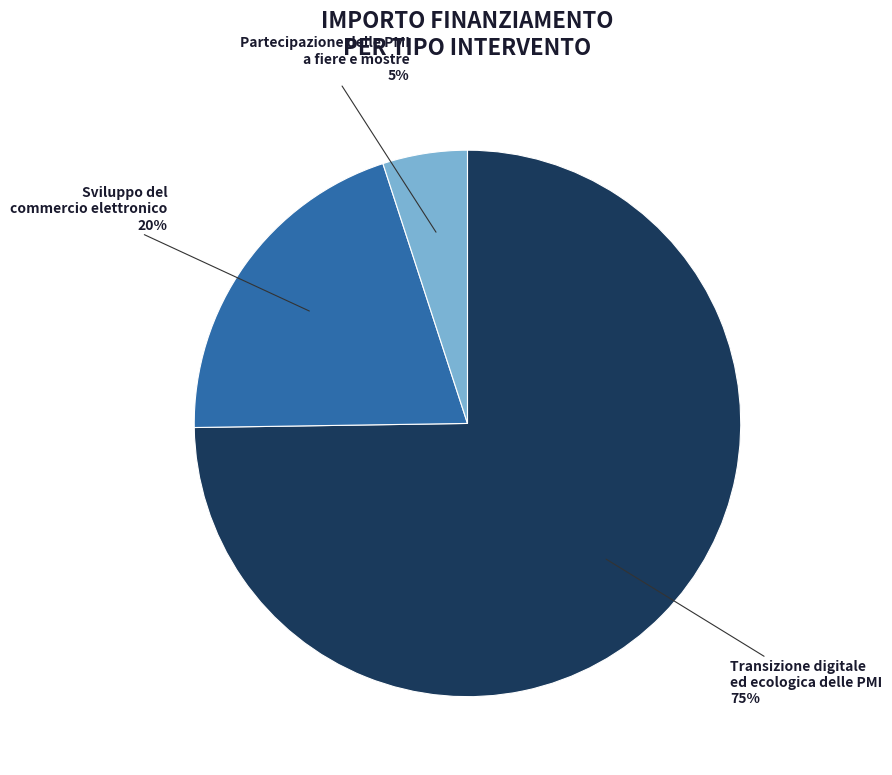

Does any single category account for the majority?

Yes